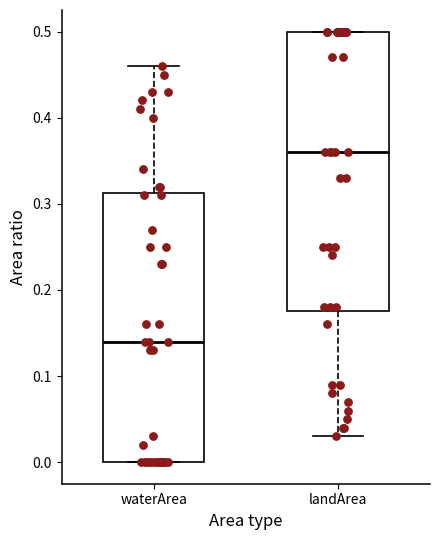

Reading left to right, read every box against the y-axis: the position of its median line, the range the box covers, and the ends of its whiskers. The values are not printed on the chart, so give them approximately, as read against the axis.

waterArea: median 0.14, box 0.00 to 0.31, whiskers 0.00 to 0.46
landArea: median 0.36, box 0.18 to 0.50, whiskers 0.03 to 0.50